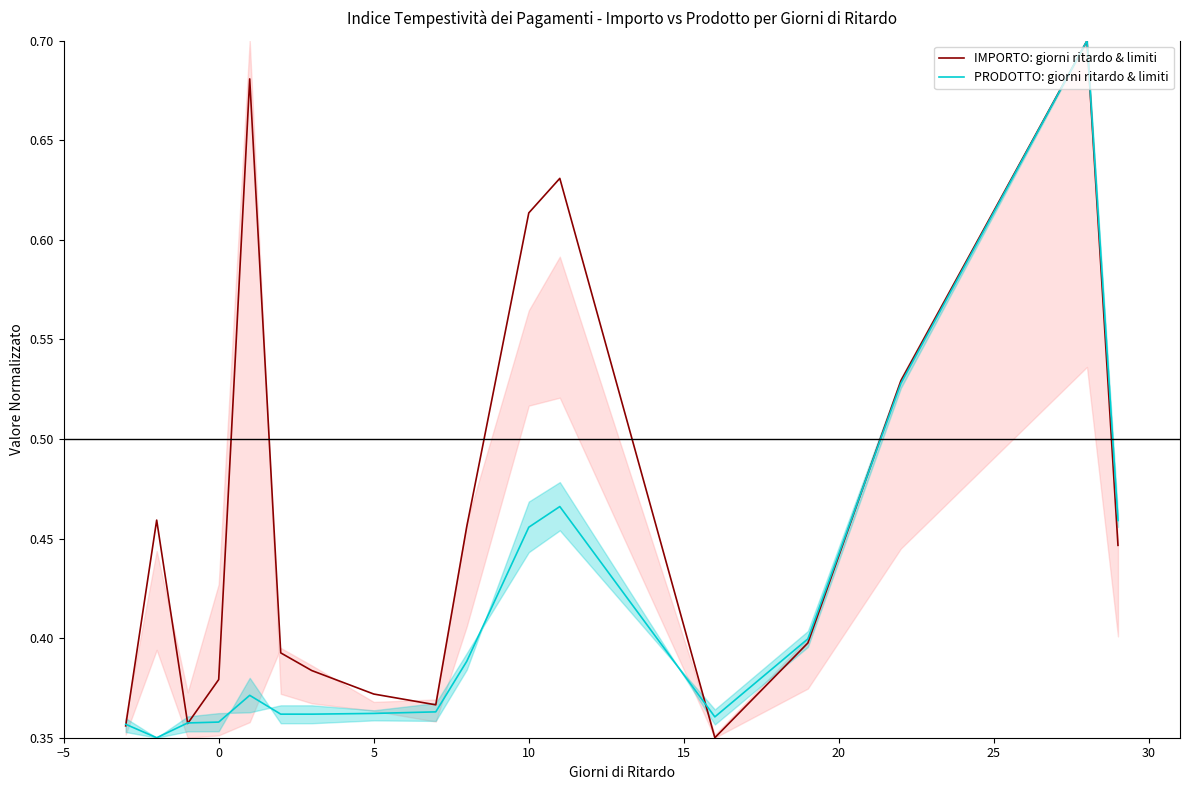

List the series in order of their peak value, highest first.

IMPORTO: giorni ritardo & limiti, PRODOTTO: giorni ritardo & limiti